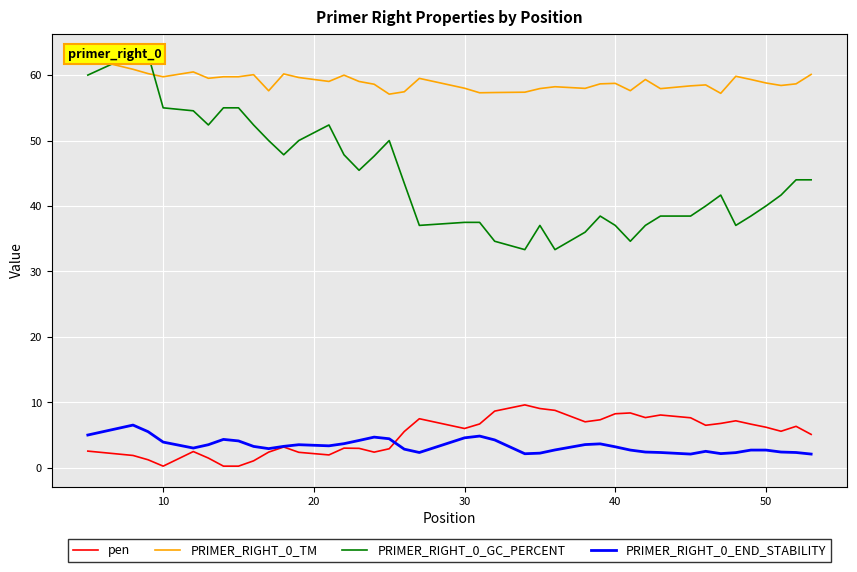

Which series has the largest total across all categories?

PRIMER_RIGHT_0_TM